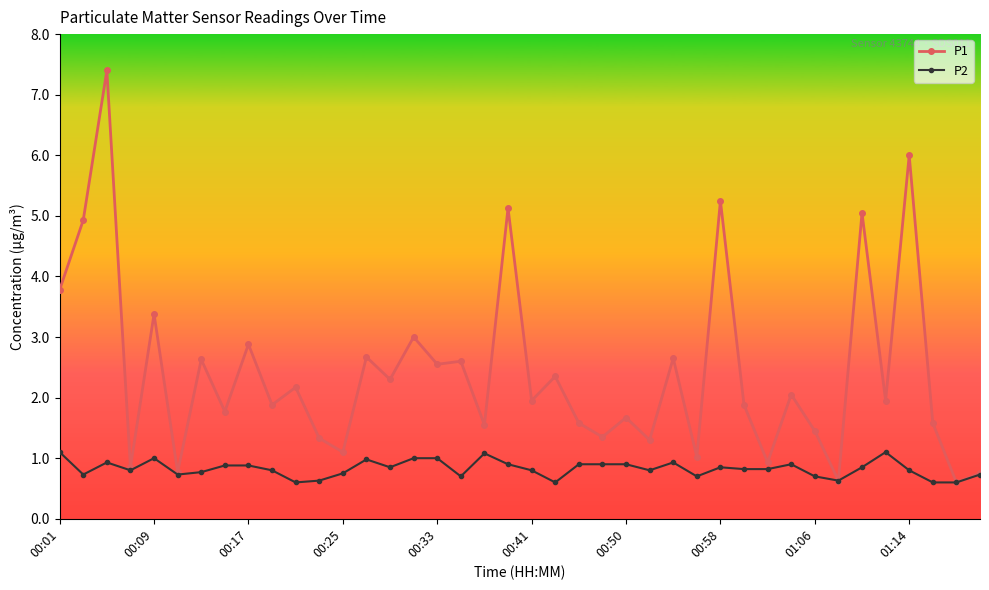

True or false: P2 has more than 1 interior local peaks.

True